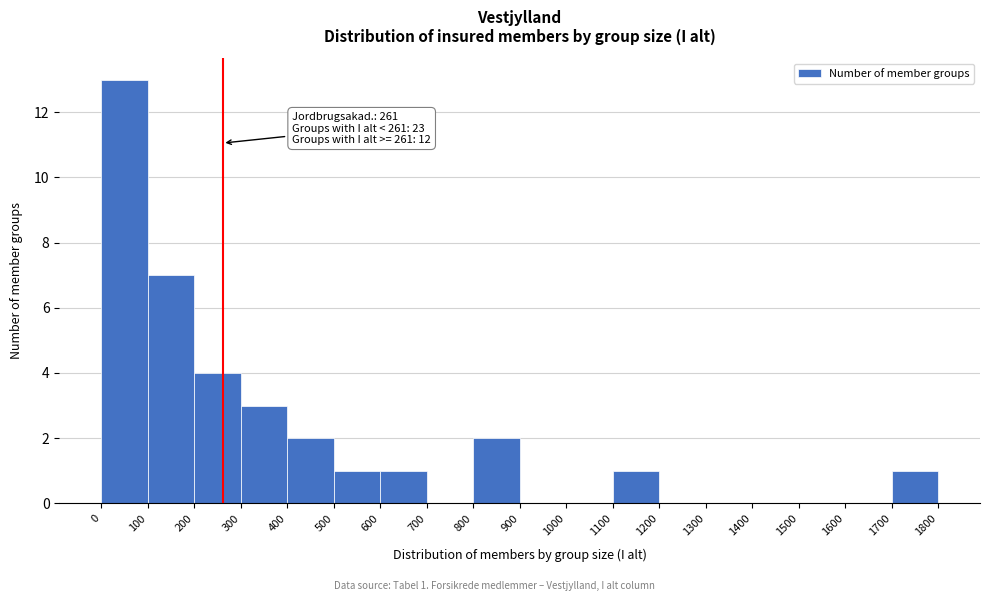

Over which range of the x-axis is the bar tallest?

0 to 100